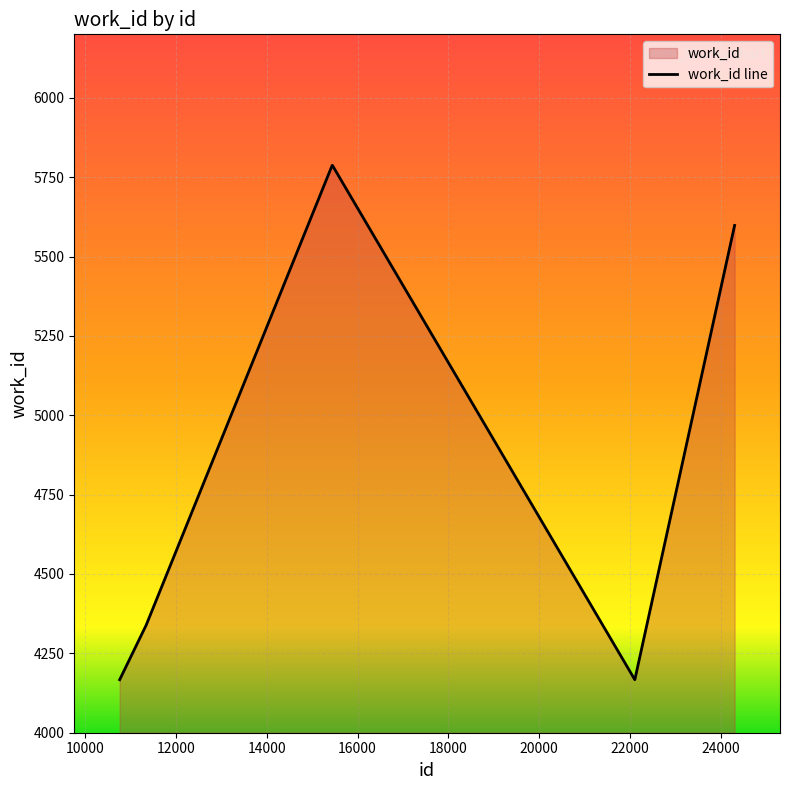

Reading right to left, list all the values displayed in this chart.

5598	4167	5787	5787	5787	5787	4339	4167